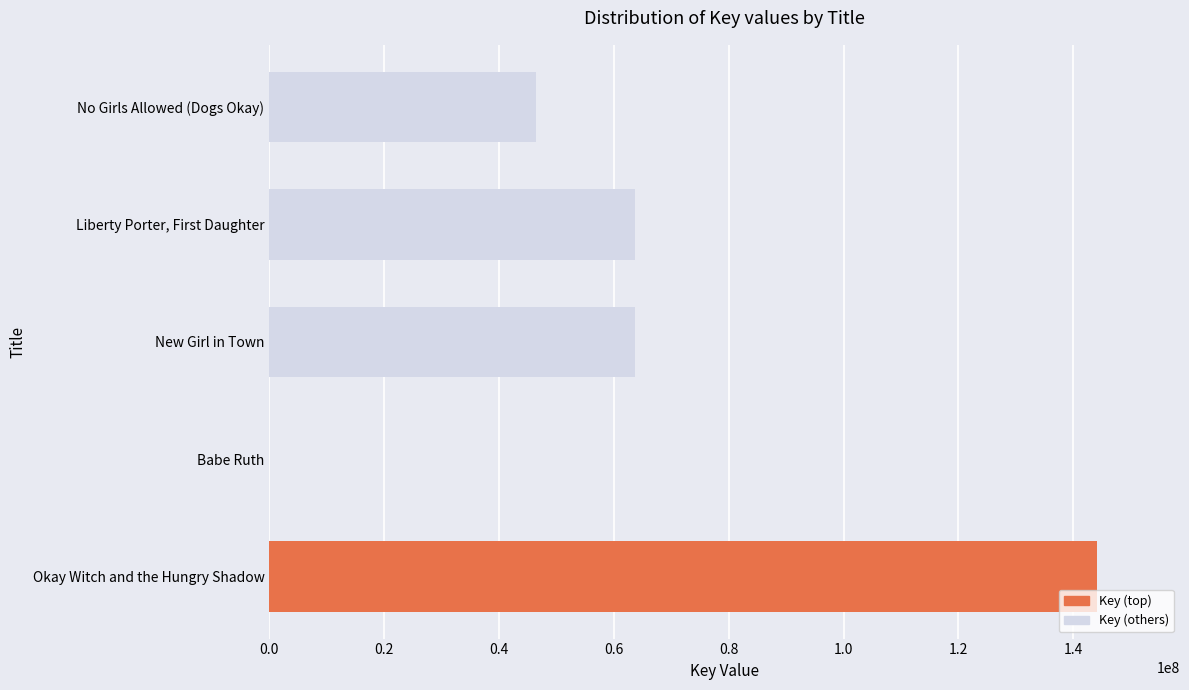

How many categories are shown in the chart?

5